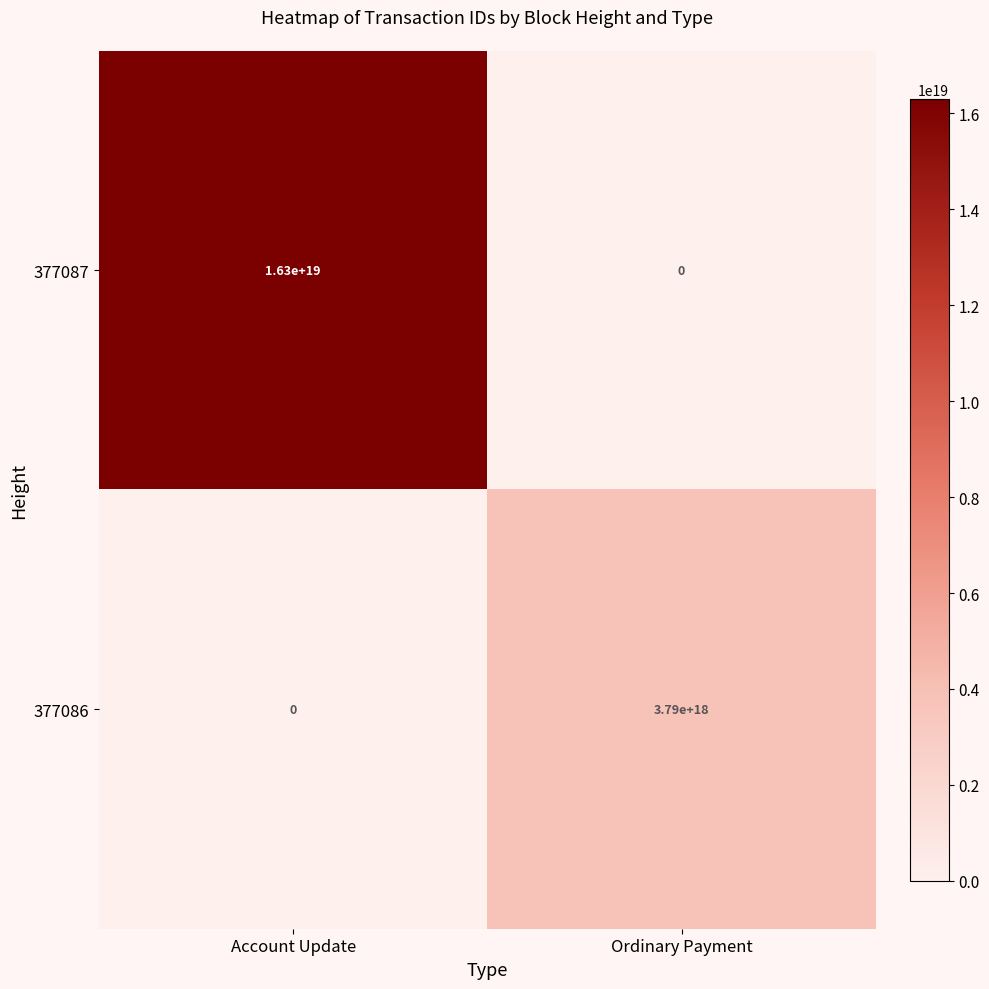

Where is 377086 nearest to the value 1895000000000000000?

Account Update